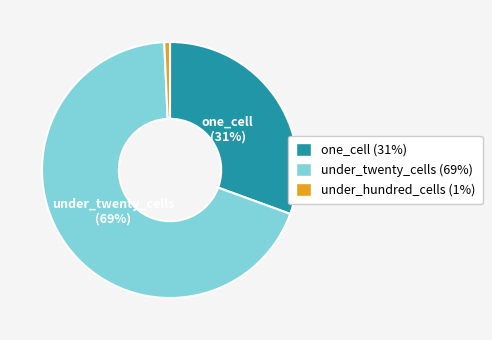

How many segments does this pie chart have?

3